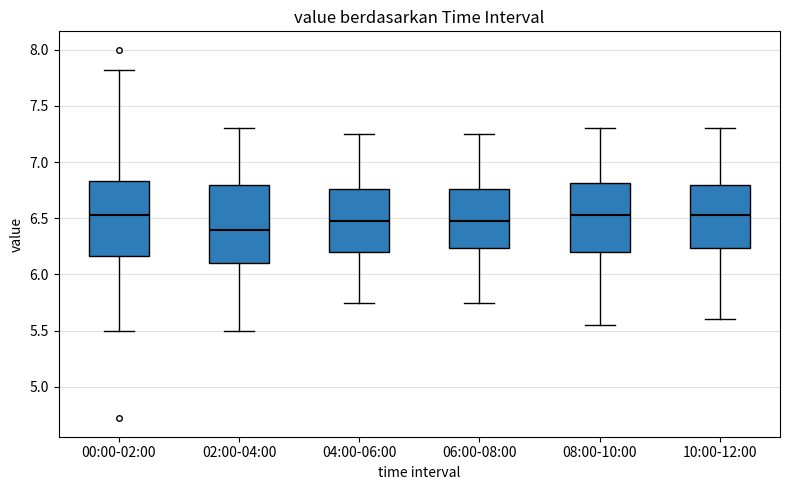

Reading left to right, read every box against the y-axis: the position of its median line, the range the box covers, and the ends of its whiskers. The values are not printed on the chart, so give them approximately, as read against the axis.

00:00-02:00: median 6.55, box 6.15 to 6.85, whiskers 5.50 to 7.80
02:00-04:00: median 6.40, box 6.10 to 6.80, whiskers 5.50 to 7.30
04:00-06:00: median 6.50, box 6.20 to 6.75, whiskers 5.75 to 7.25
06:00-08:00: median 6.50, box 6.25 to 6.75, whiskers 5.75 to 7.25
08:00-10:00: median 6.55, box 6.20 to 6.80, whiskers 5.55 to 7.30
10:00-12:00: median 6.55, box 6.25 to 6.80, whiskers 5.60 to 7.30